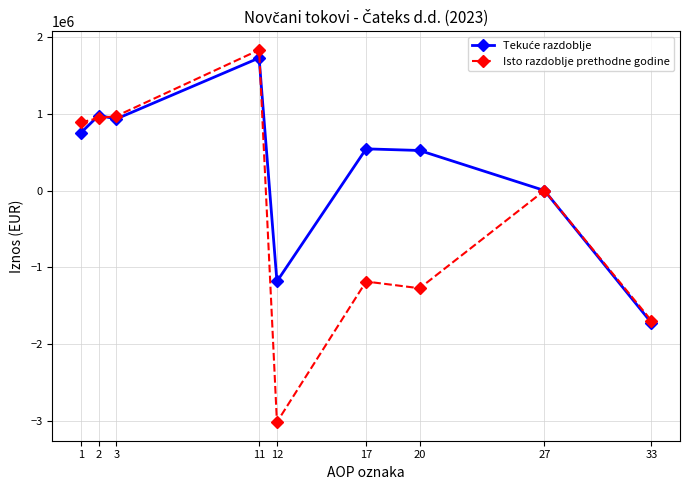

True or false: Isto razdoblje prethodne godine has more than 0 points higher than both neighbors.

True